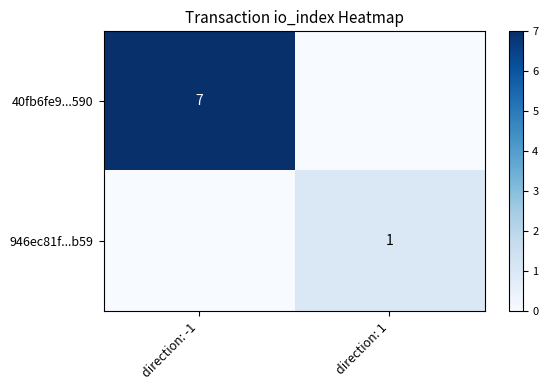

The value of 40fb6fe9...590 at direction: -1 is 10. True or false?

False